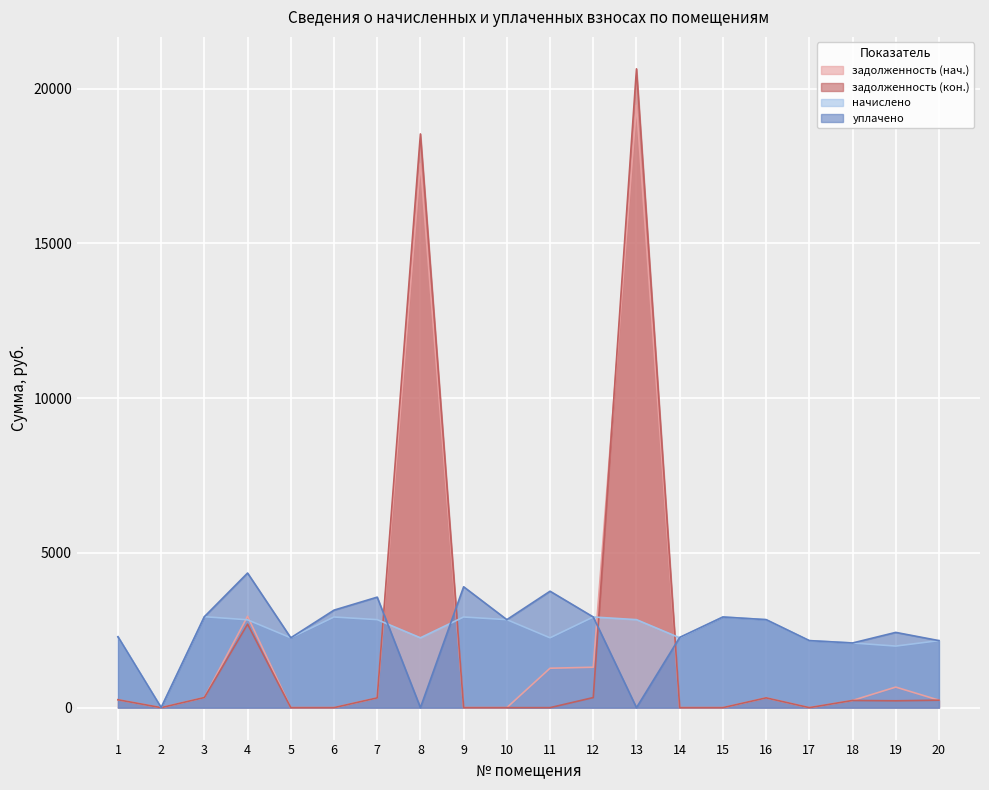

Between 6 and 9, which series saw the biggest shift?

уплачено